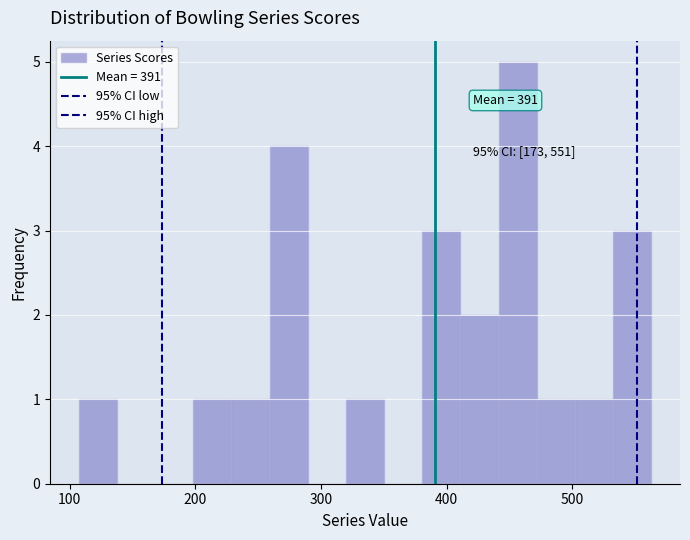

Read against the x-axis, roughly where is the centre of the tallest bar?

460